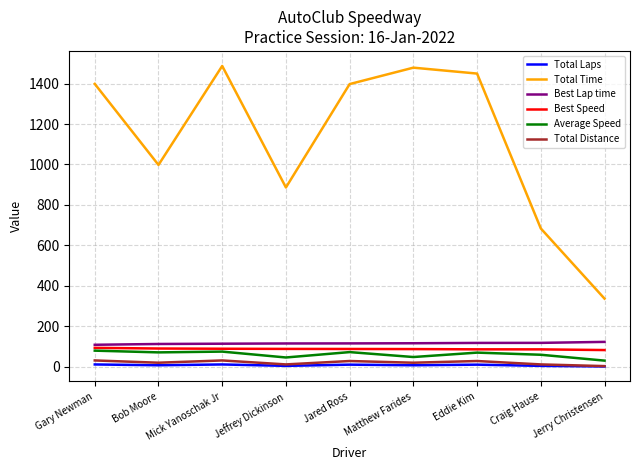

Which series has the largest range (max minus min)?

Total Time